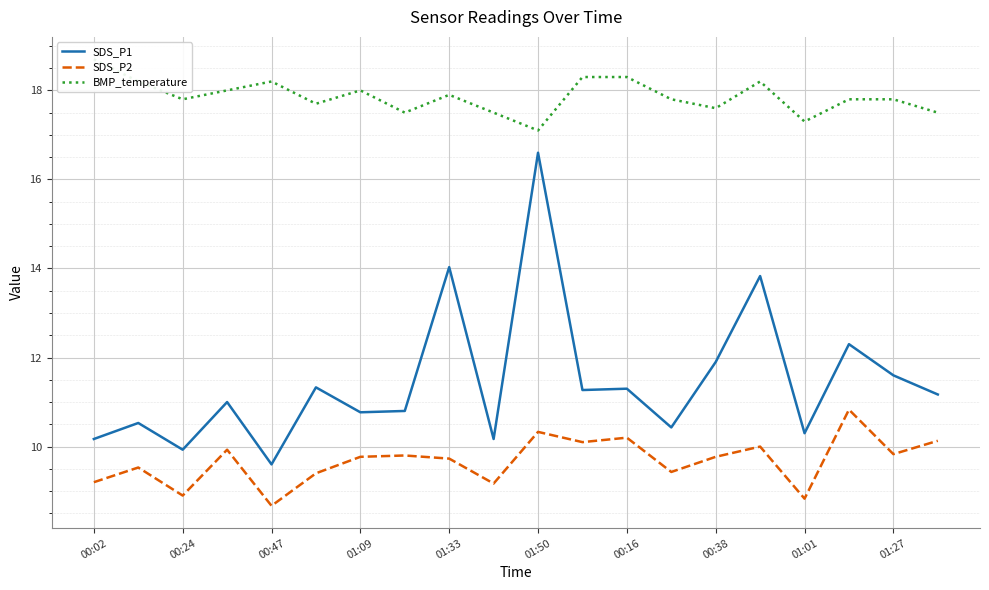

List the series in order of their peak value, lowest first.

SDS_P2, SDS_P1, BMP_temperature